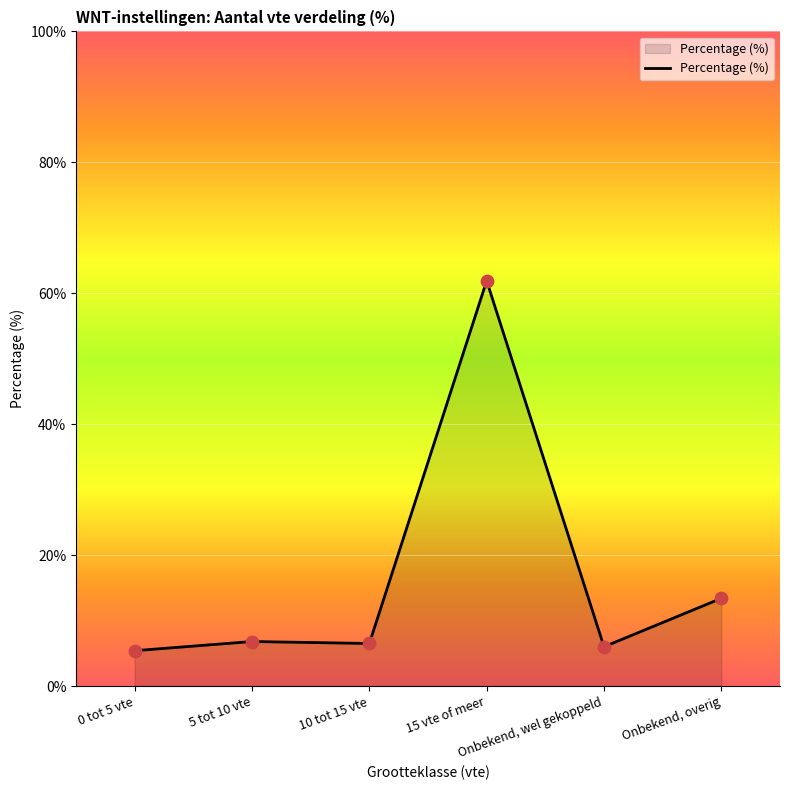

Which has a higher value, Onbekend, overig or Onbekend, wel gekoppeld?

Onbekend, overig